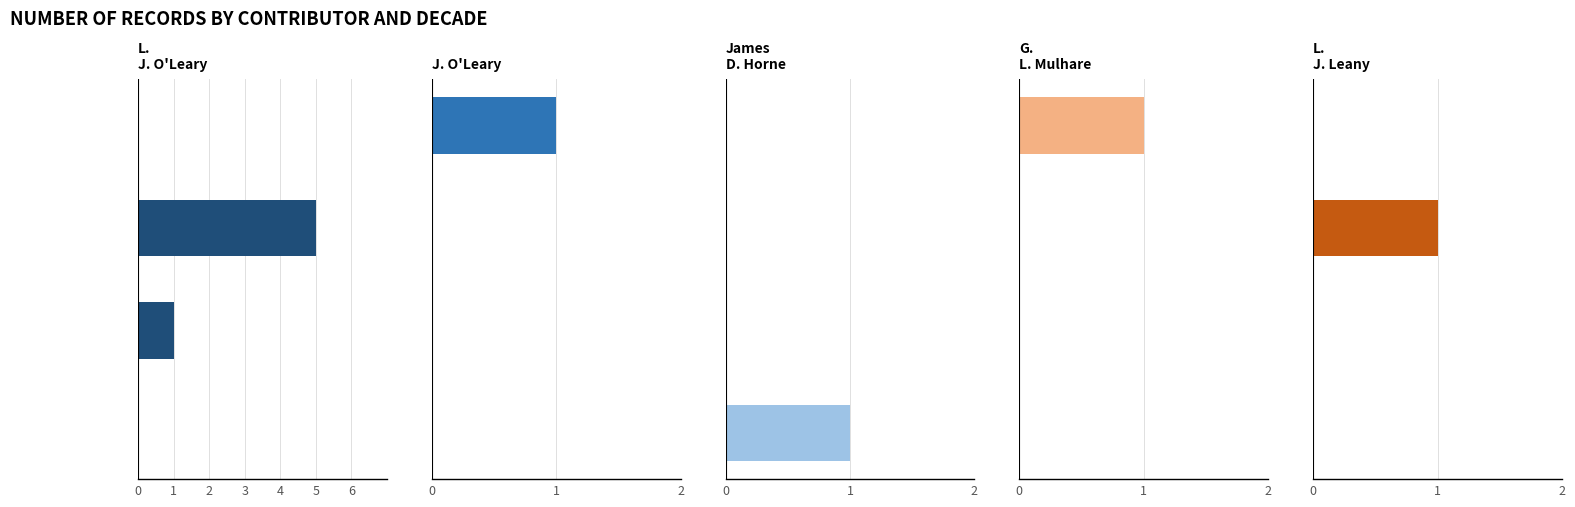

Reading right to left, list all the values displayed in this chart.

L. J. O'Leary: 3=0	2=5	1=1	0=0
J. O'Leary: 3=1	2=0	1=0	0=0
James D. Horne: 3=0	2=0	1=0	0=1
G. L. Mulhare: 3=1	2=0	1=0	0=0
L. J. Leany: 3=0	2=1	1=0	0=0